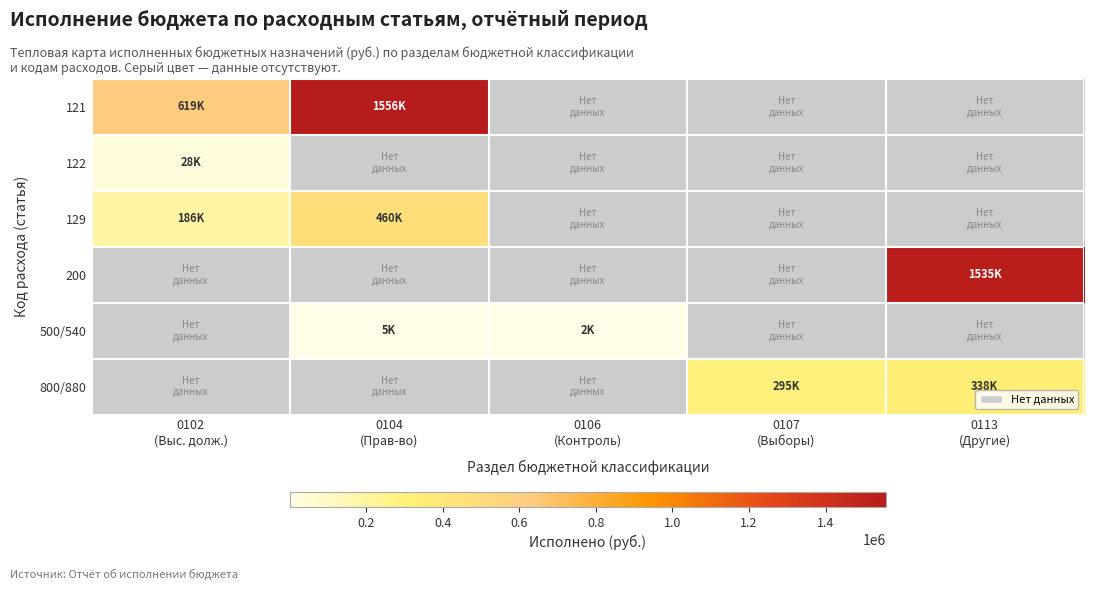

Read the 122 value at 0102 (Выс. долж.).

27500.0